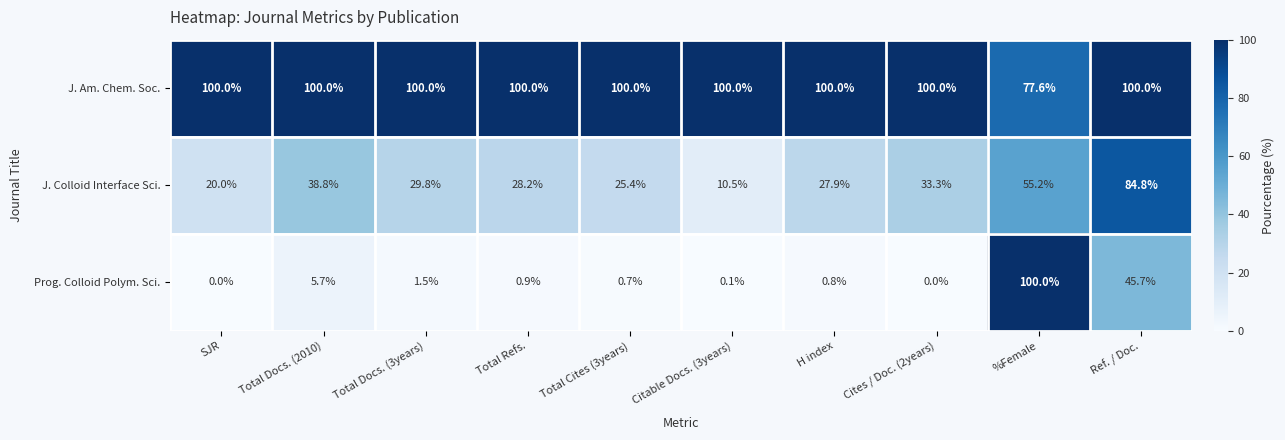

Rank the series by their average value, from highest to lowest.

J. Am. Chem. Soc., J. Colloid Interface Sci., Prog. Colloid Polym. Sci.